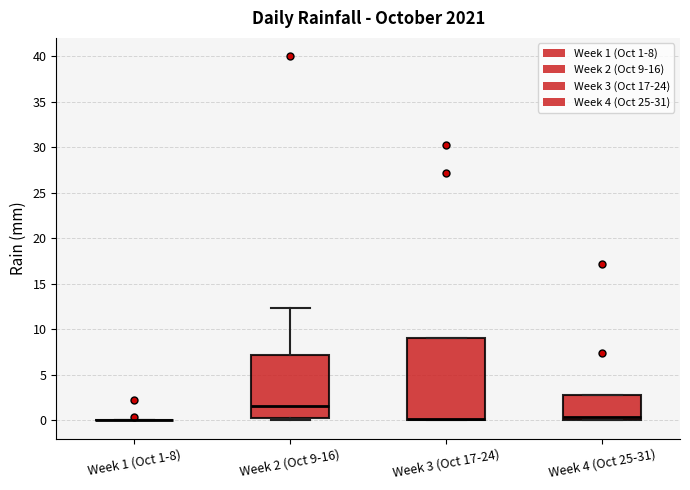

Reading left to right, read every box against the y-axis: the position of its median line, the range the box covers, and the ends of its whiskers. The values are not printed on the chart, so give them approximately, as read against the axis.

Week 1 (Oct 1-8): box collapsed to a line at 0.0, whiskers 0.0 to 0.0
Week 2 (Oct 9-16): median 1.5, box 0.5 to 7.0, whiskers 0.0 to 12.5
Week 3 (Oct 17-24): median 0.0 (just above the box's lower edge), box 0.0 to 9.0, whiskers 0.0 to 9.0
Week 4 (Oct 25-31): median 0.5, box 0.0 to 3.0, whiskers 0.0 to 3.0